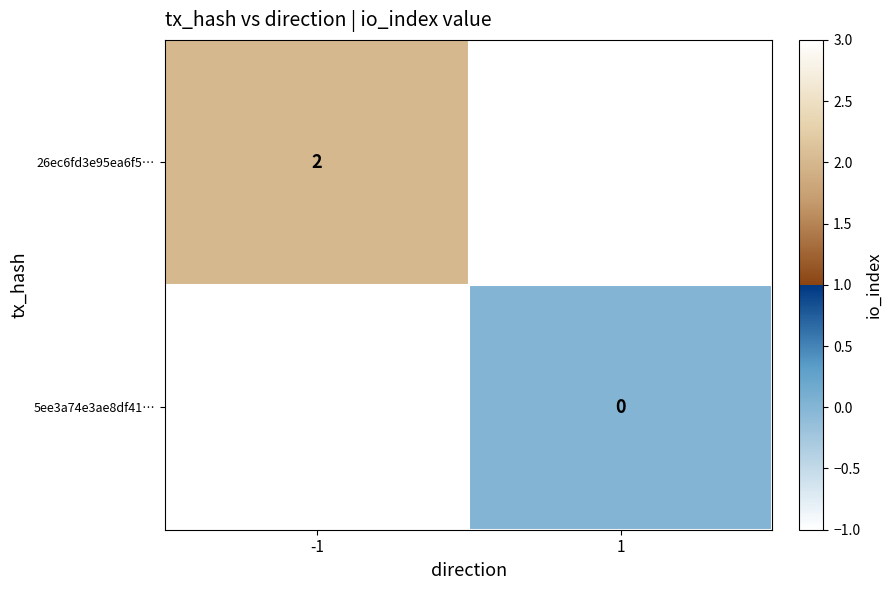

The value of 26ec6fd3e95ea6f5… at -1 is 3. True or false?

False